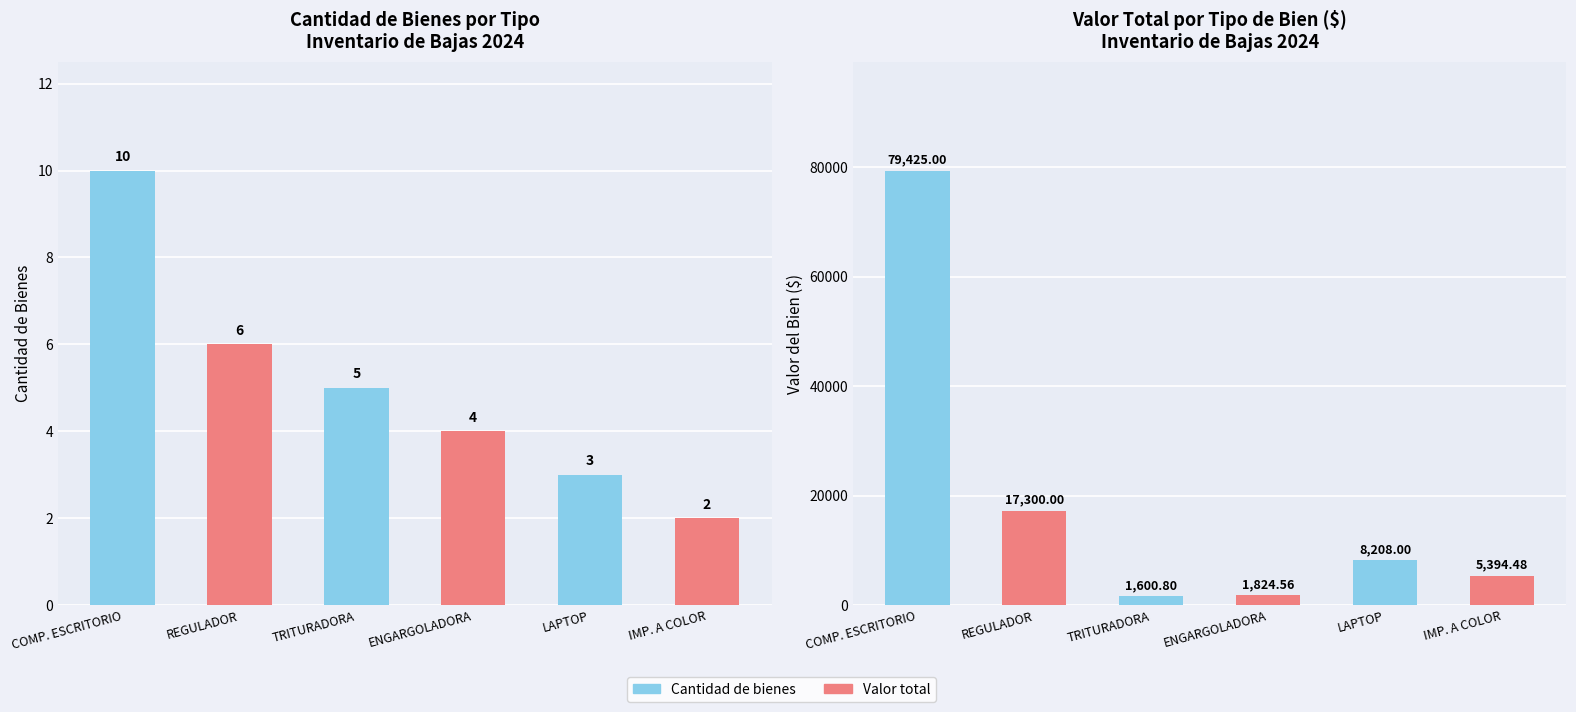

What is the maximum value shown in the chart?

79425.0